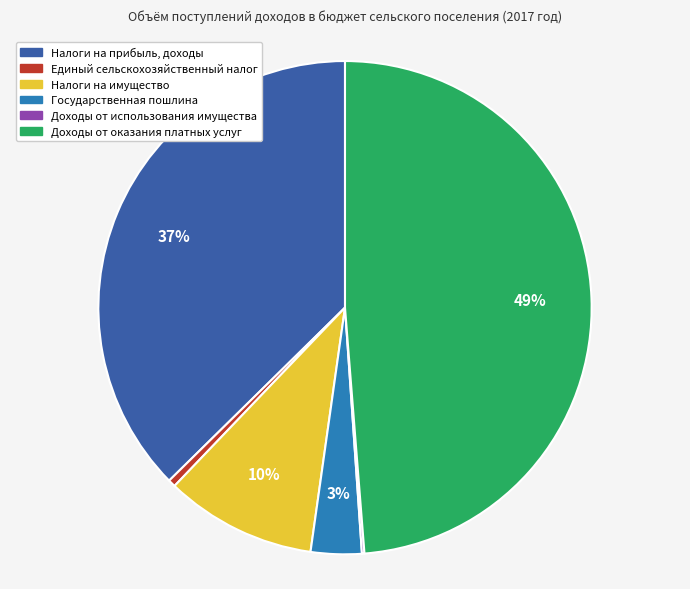

Does Государственная пошлина represent more than half of the total?

No